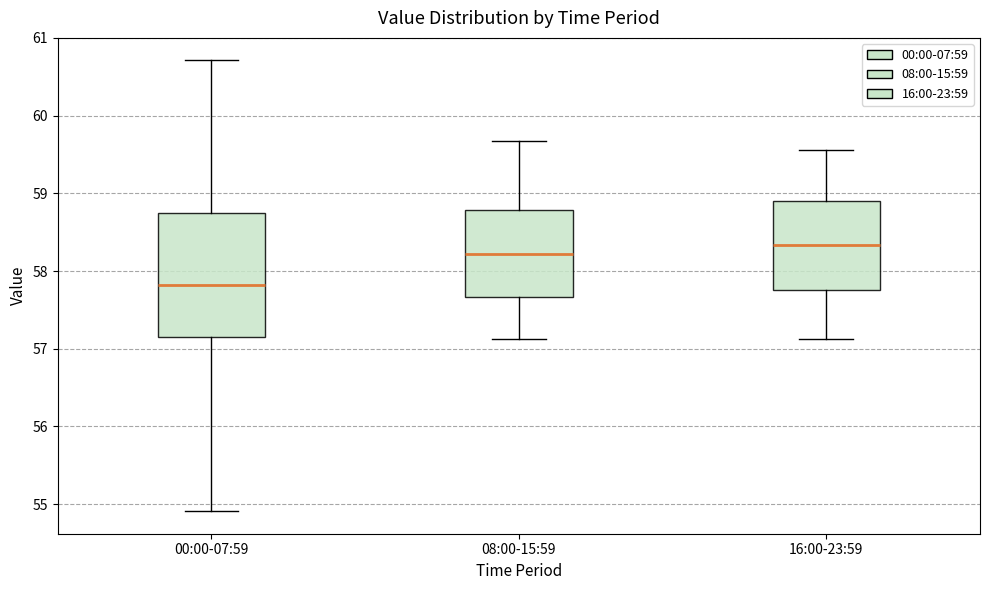

Reading left to right, transcribe this box plot: for each box, give where its median line is, the range the box spans, and where its two whiskers end, as read against the y-axis. The values are not printed on the chart, so give them approximately, as read against the axis.

00:00-07:59: median 57.8, box 57.2 to 58.8, whiskers 54.9 to 60.7
08:00-15:59: median 58.2, box 57.7 to 58.8, whiskers 57.1 to 59.7
16:00-23:59: median 58.3, box 57.8 to 58.9, whiskers 57.1 to 59.6